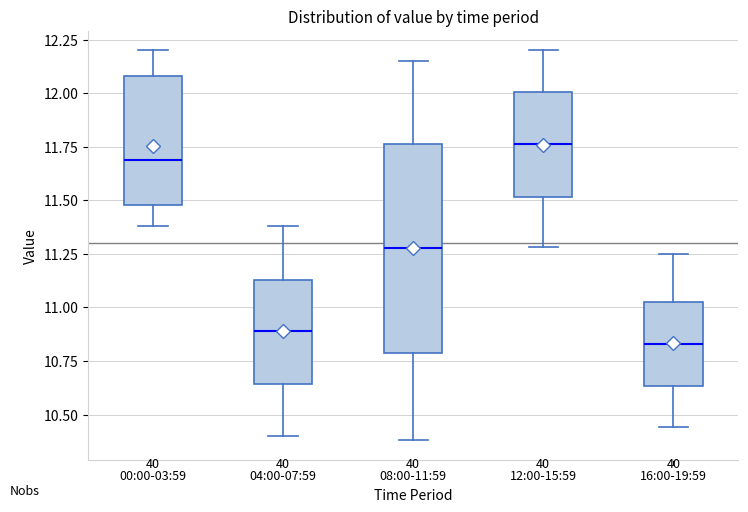

Reading left to right, transcribe this box plot: for each box, give where its median line is, the range the box spans, and where its two whiskers end, as read against the y-axis. The values are not printed on the chart, so give them approximately, as read against the axis.

00:00-03:59: median 11.70, box 11.50 to 12.10, whiskers 11.40 to 12.20
04:00-07:59: median 10.90, box 10.65 to 11.15, whiskers 10.40 to 11.40
08:00-11:59: median 11.30, box 10.80 to 11.75, whiskers 10.40 to 12.15
12:00-15:59: median 11.75, box 11.50 to 12.00, whiskers 11.30 to 12.20
16:00-19:59: median 10.85, box 10.65 to 11.05, whiskers 10.45 to 11.25